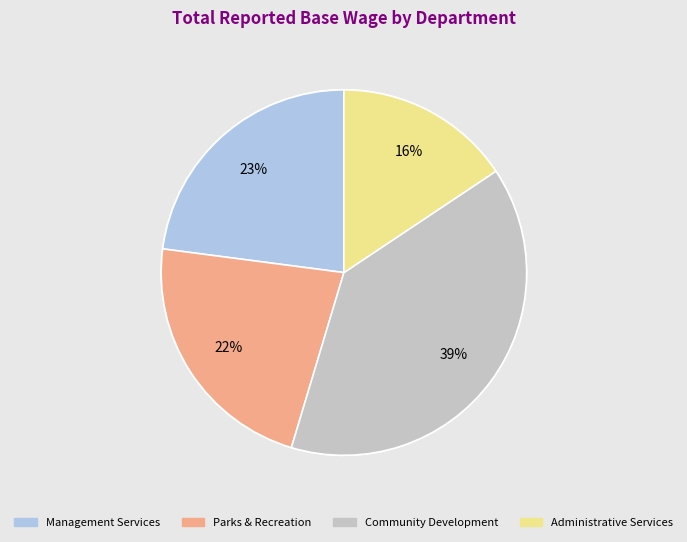

Is it true that Parks & Recreation is 18% of the pie?

False